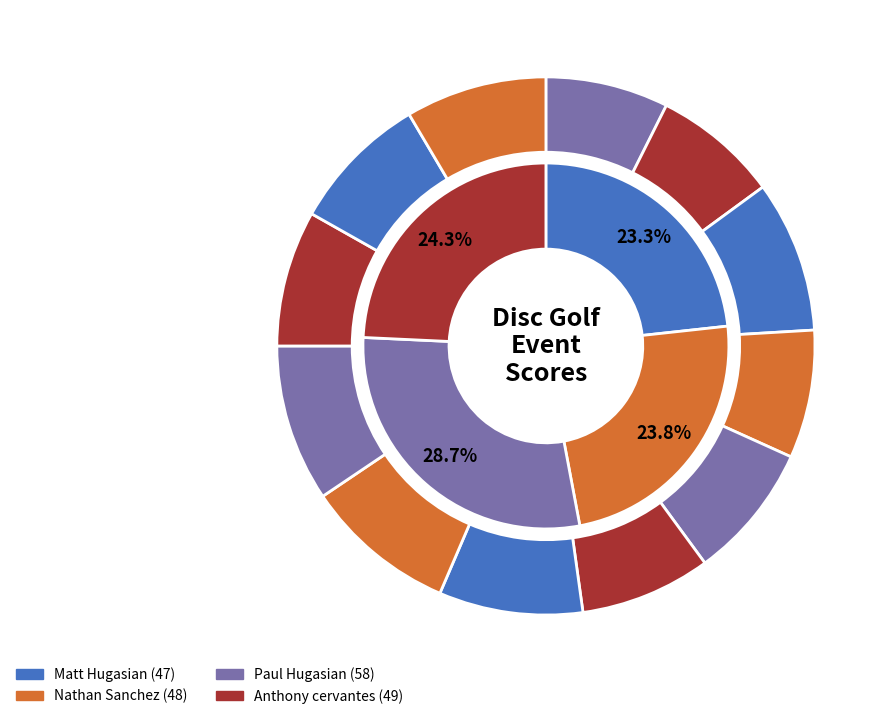

Does T6 account for over 50% of the chart?

No